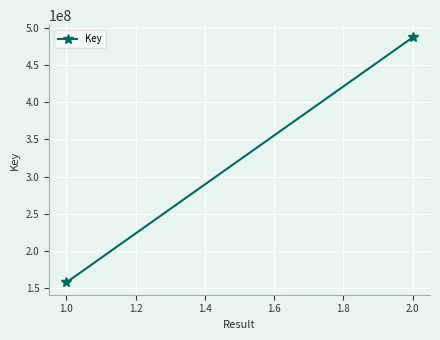

Between 2.0 and 1.0, which is larger?

2.0